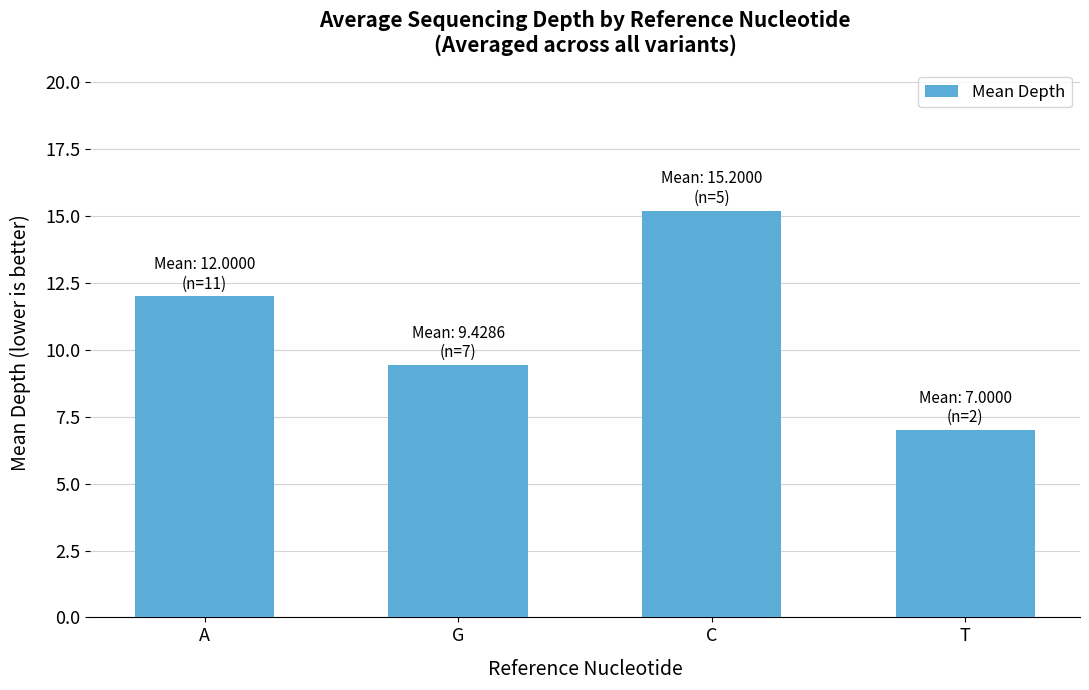

What is the change in value from A to T?

-5.0